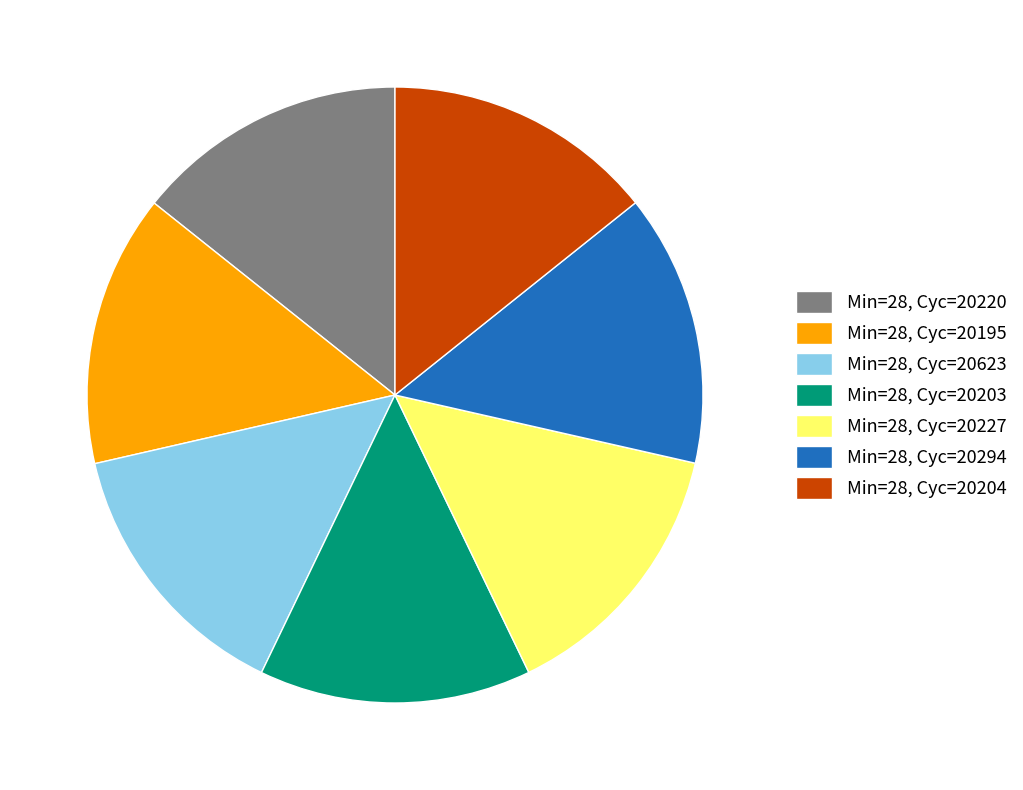

The Min=28, Cyc=20203 slice represents 14% of the pie. True or false?

True